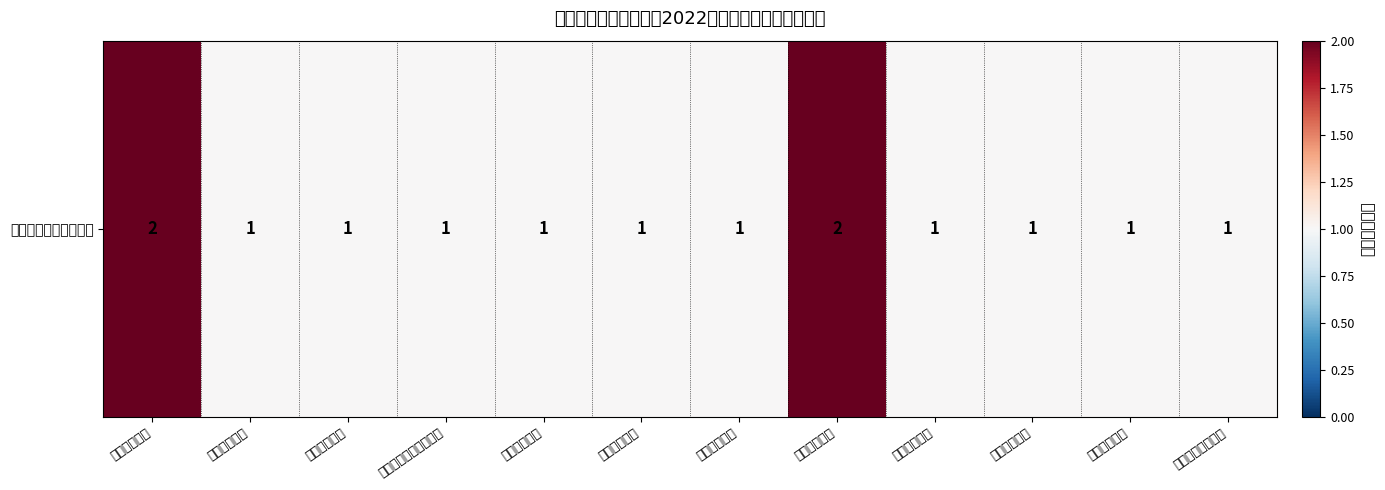

True or false: the data shows 1 at 高中美术教师.

True